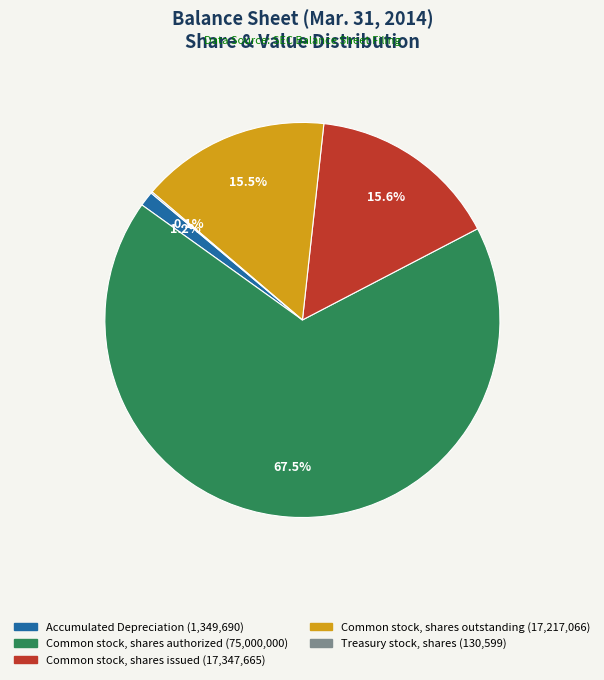

What is the ratio of the value at Common stock, shares outstanding to the value at Common stock, shares authorized?

0.2